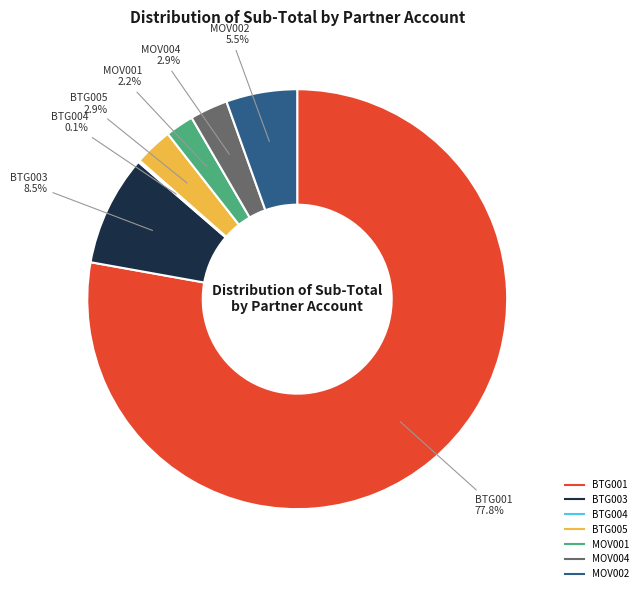

To the nearest percent, what is the difference between the largest and smallest slice percentages?

78%